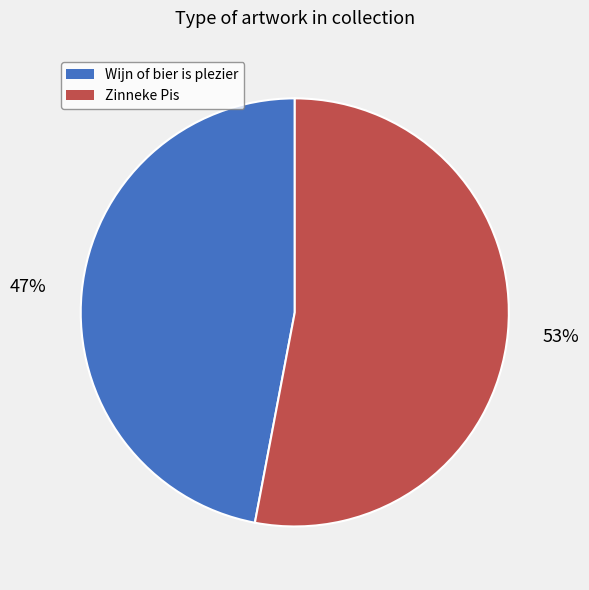

Combined, do Zinneke Pis and Wijn of bier is plezier account for over 50%?

Yes